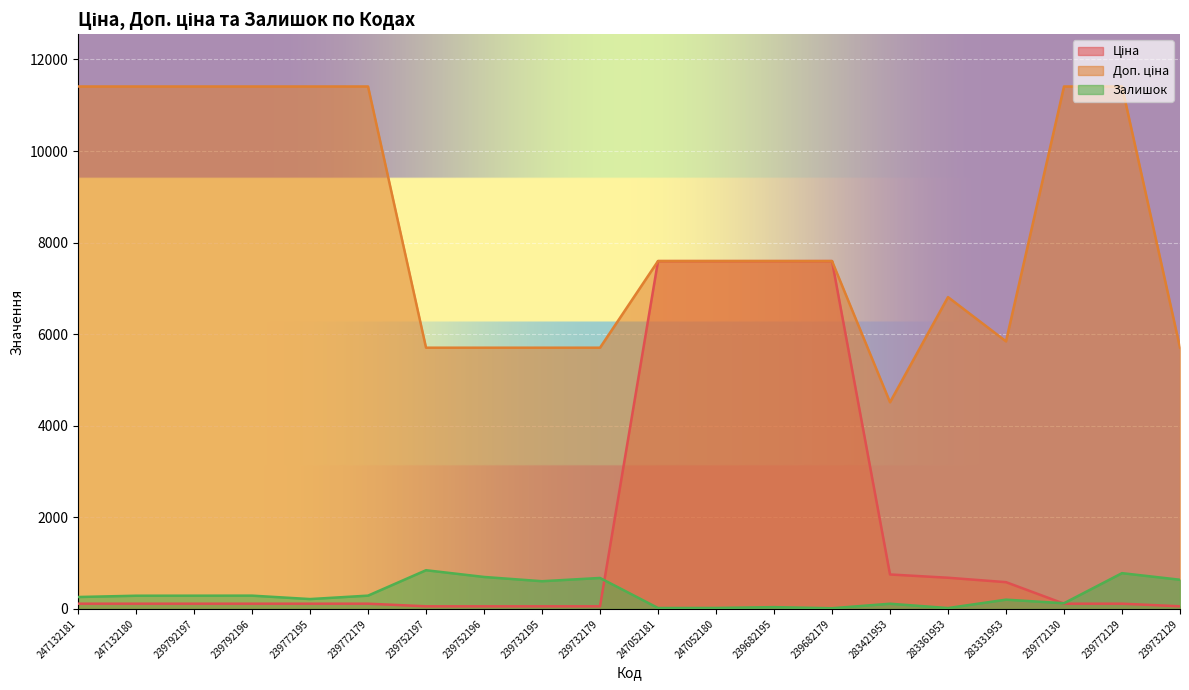

Count the number of data series in this chart.

3